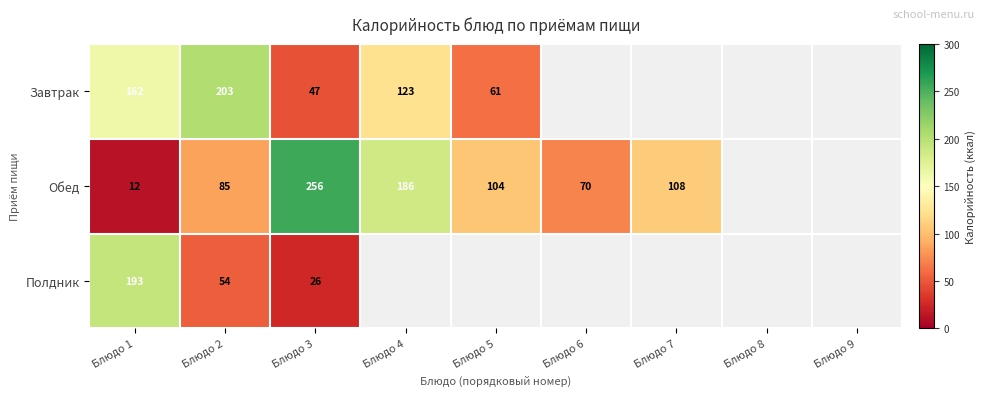

Between Блюдо 2 and Блюдо 3, which series saw the biggest shift?

Обед